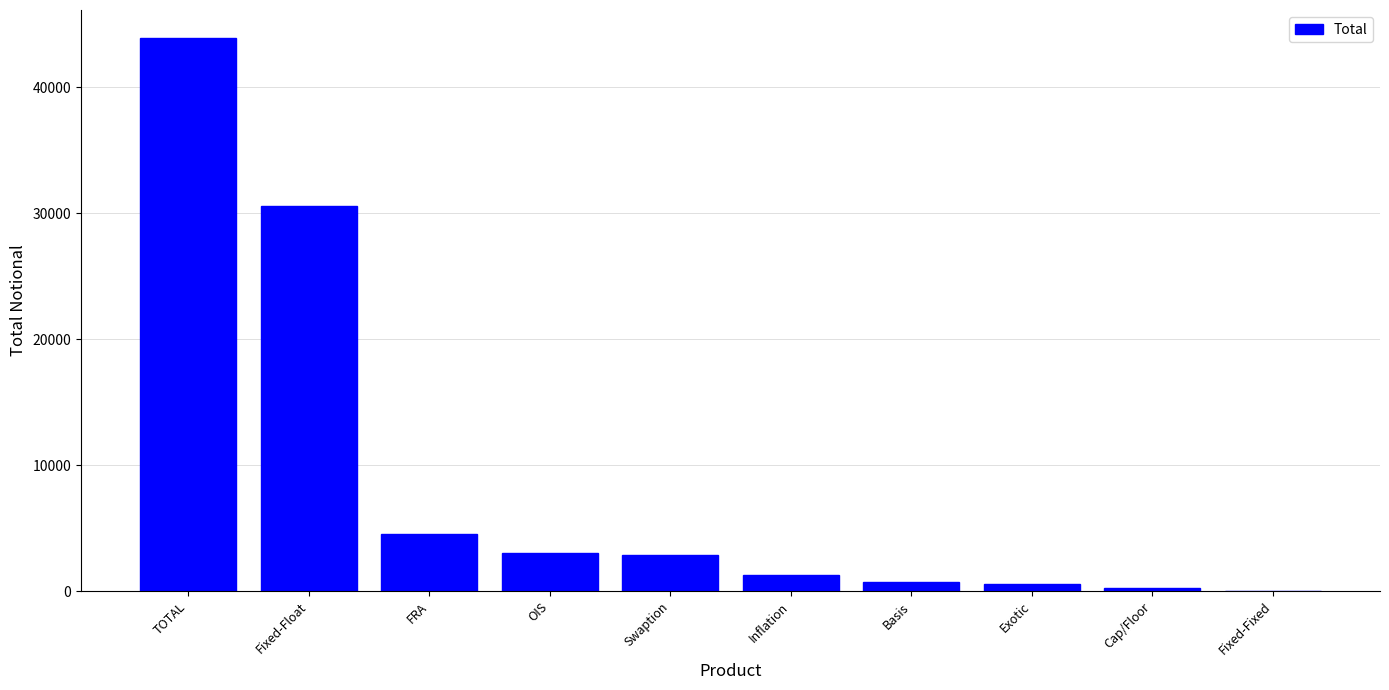

Which has a higher value, OIS or Fixed-Fixed?

OIS